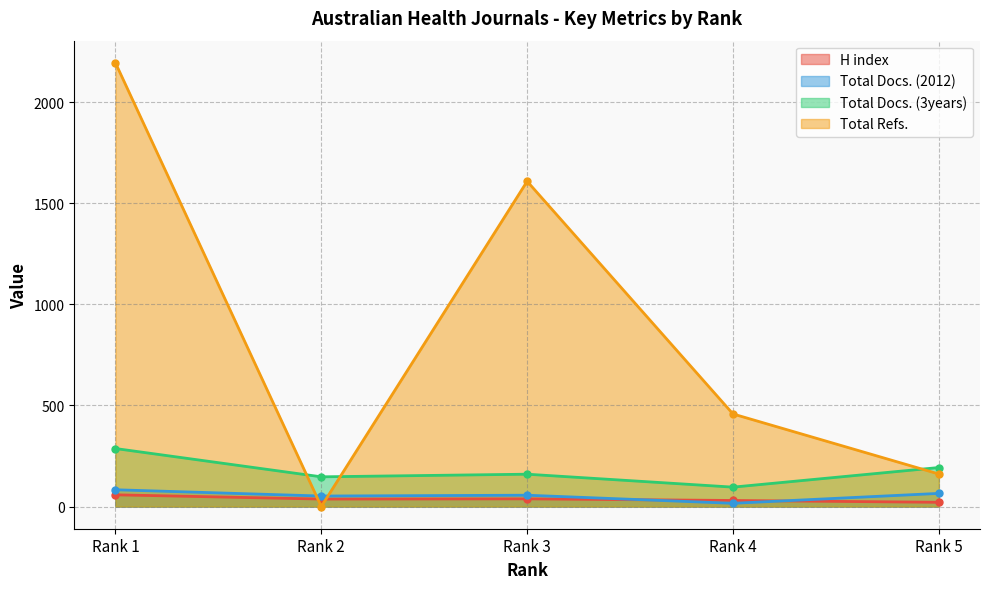

What is the value of the H index point at the 5th from the left?

21